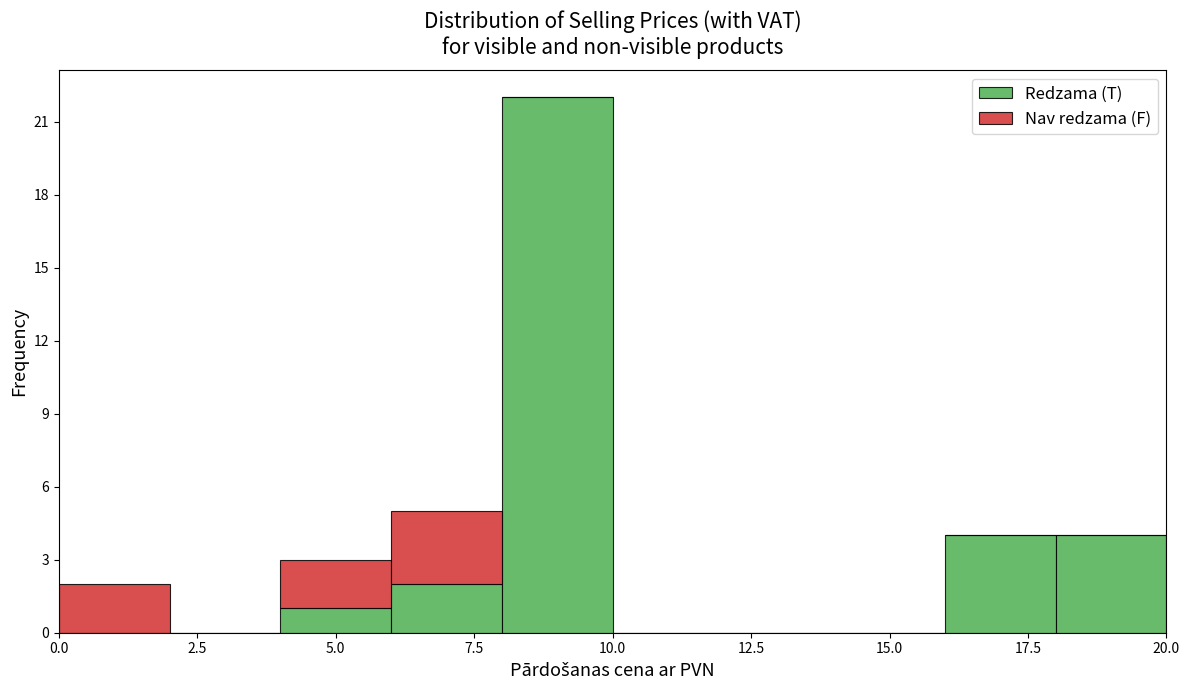

Reading left to right, transcribe this chart: for each stacked bar, give the range it covers on the x-axis and its total height. The values are not printed on the chart, so give them approximately, as read against the axis.

0 to 2: 2
2 to 4: 0
4 to 6: 3
6 to 8: 5
8 to 10: 22
10 to 12: 0
12 to 14: 0
14 to 16: 0
16 to 18: 4
18 to 20: 4